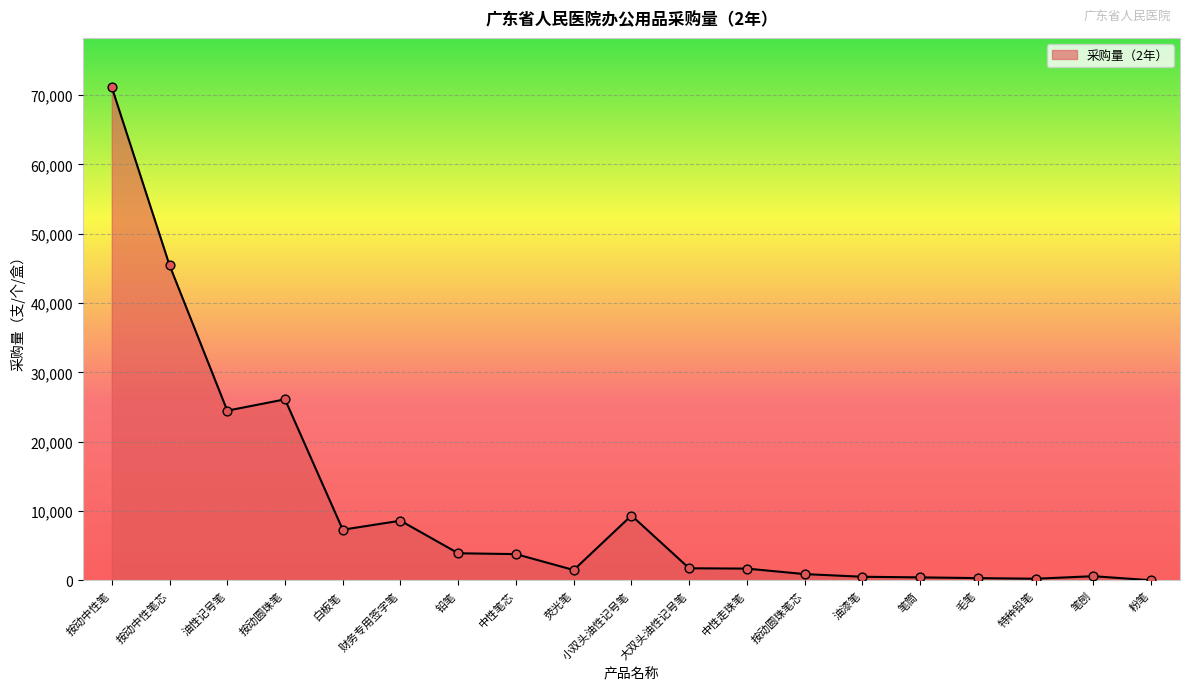

Approximately how many times larger is the value at 按动中性笔 compared to 油性记号笔?

2.9